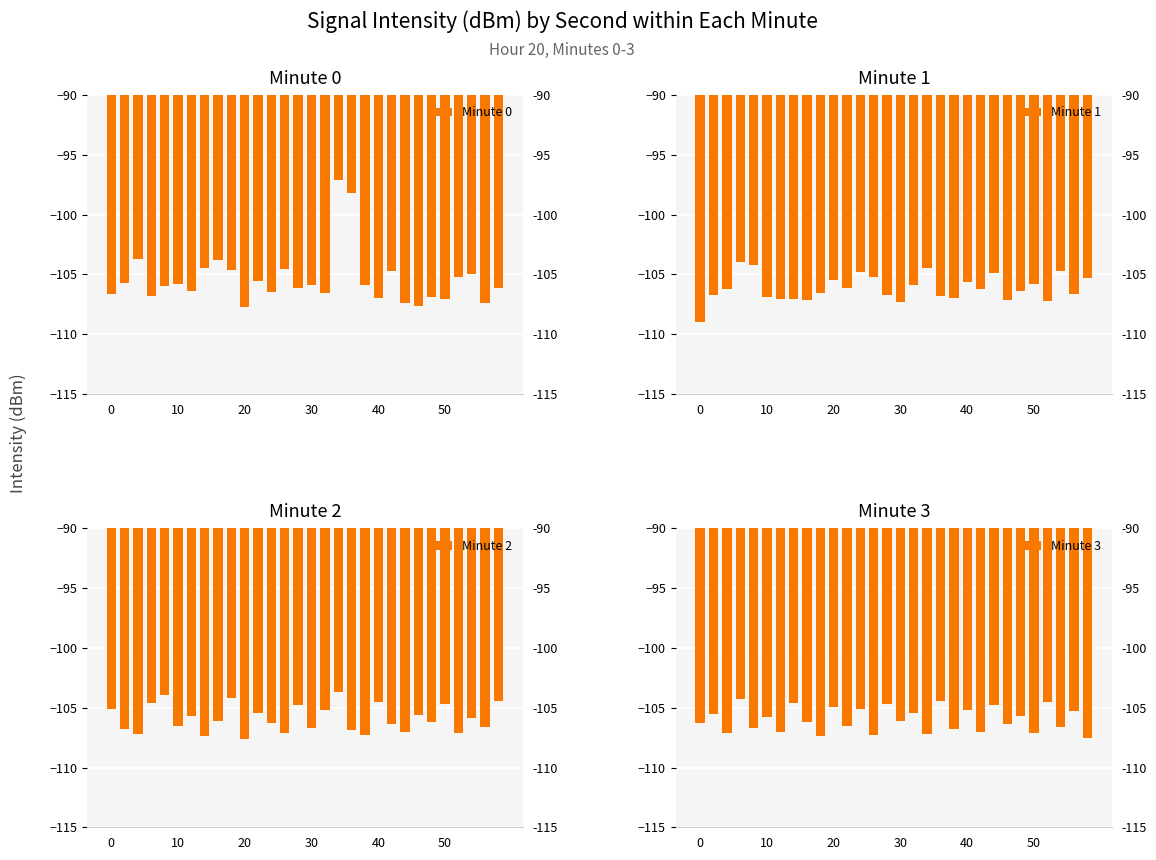

Reading right to left, what are all the values shown in this chart?

Minute 0: -106.1	-107.4	-105.0	-105.2	-107.0	-106.9	-107.7	-107.4	-104.7	-107.0	-105.9	-98.2	-97.1	-106.5	-105.9	-106.1	-104.5	-106.5	-105.6	-107.7	-104.7	-103.8	-104.5	-106.3	-105.8	-106.0	-106.8	-103.7	-105.8	-106.7
Minute 1: -105.3	-106.6	-104.7	-107.2	-105.8	-106.4	-107.1	-104.9	-106.2	-105.6	-107.0	-106.8	-104.5	-105.9	-107.3	-106.7	-105.2	-104.8	-106.1	-105.5	-106.6	-107.2	-107.0	-107.1	-106.9	-104.2	-104.0	-106.2	-106.7	-109.0
Minute 2: -104.4	-106.6	-105.9	-107.1	-104.7	-106.2	-105.6	-107.0	-106.4	-104.5	-107.3	-106.9	-103.7	-105.2	-106.7	-104.8	-107.1	-106.3	-105.4	-107.6	-104.2	-106.1	-107.4	-105.7	-106.5	-103.9	-104.6	-107.2	-106.8	-105.1
Minute 3: -107.5	-105.3	-106.6	-104.5	-107.1	-105.7	-106.4	-104.8	-107.0	-105.2	-106.8	-104.4	-107.2	-105.4	-106.1	-104.7	-107.3	-105.1	-106.5	-104.9	-107.4	-106.2	-104.6	-107.0	-105.8	-106.7	-104.3	-107.1	-105.5	-106.3